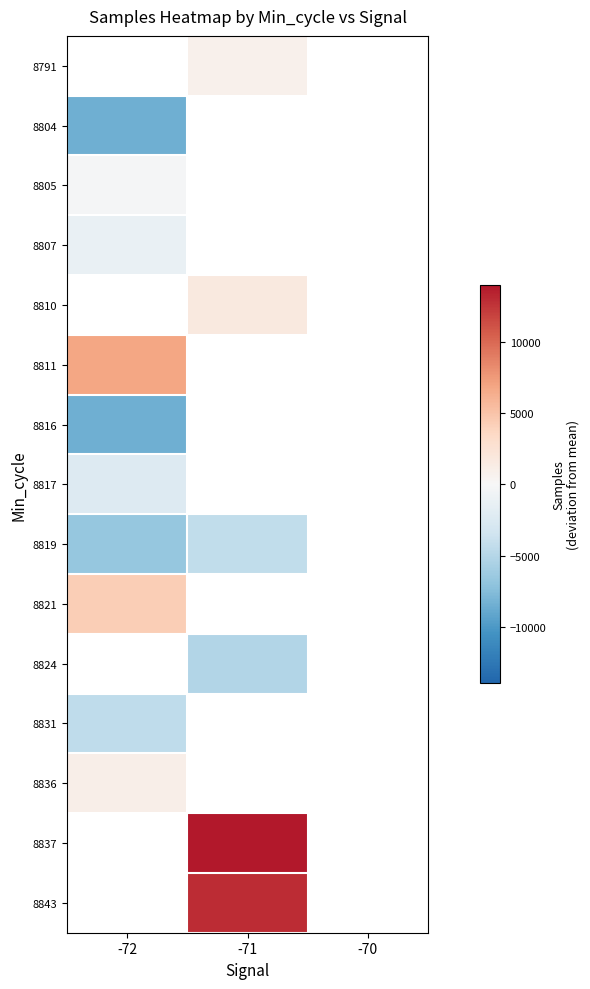

Between -72 and -70, which is larger?

-70